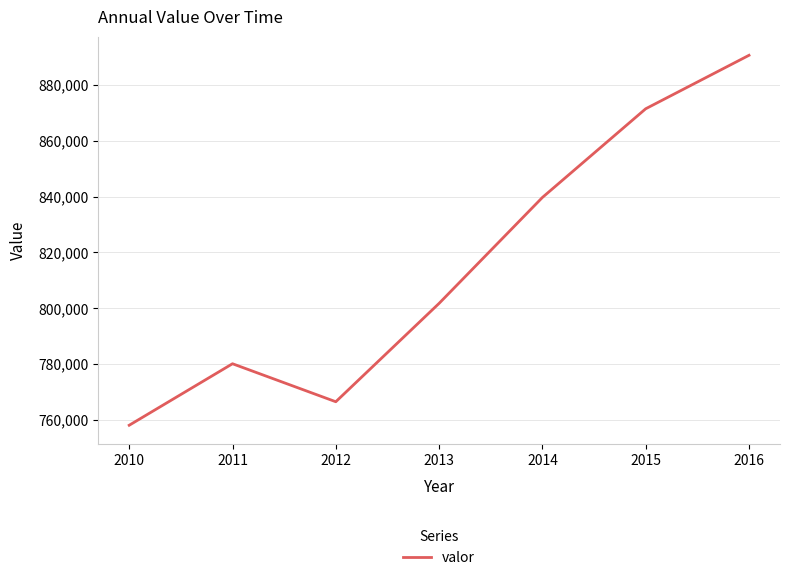

Rank the categories by value from lowest to highest.

2010, 2012, 2011, 2013, 2014, 2015, 2016